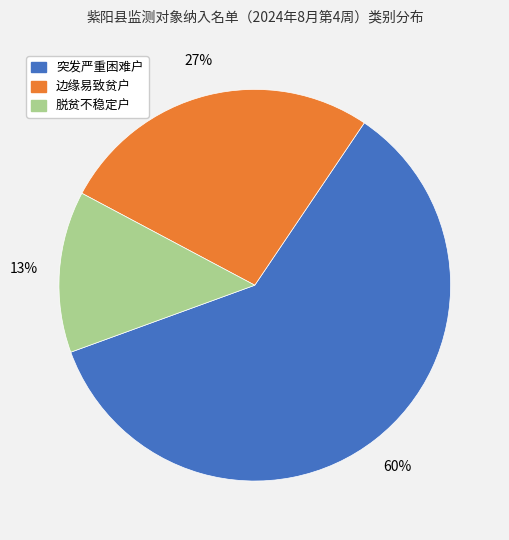

Rank the categories by value from lowest to highest.

脱贫不稳定户, 边缘易致贫户, 突发严重困难户